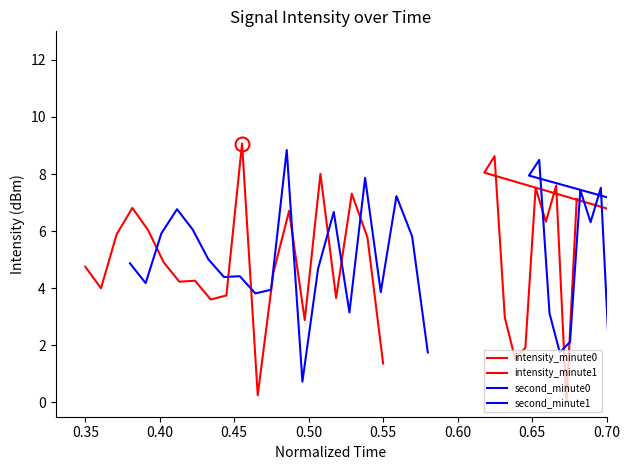

The value of second_minute1 at 0.35 is 3.4. True or false?

False